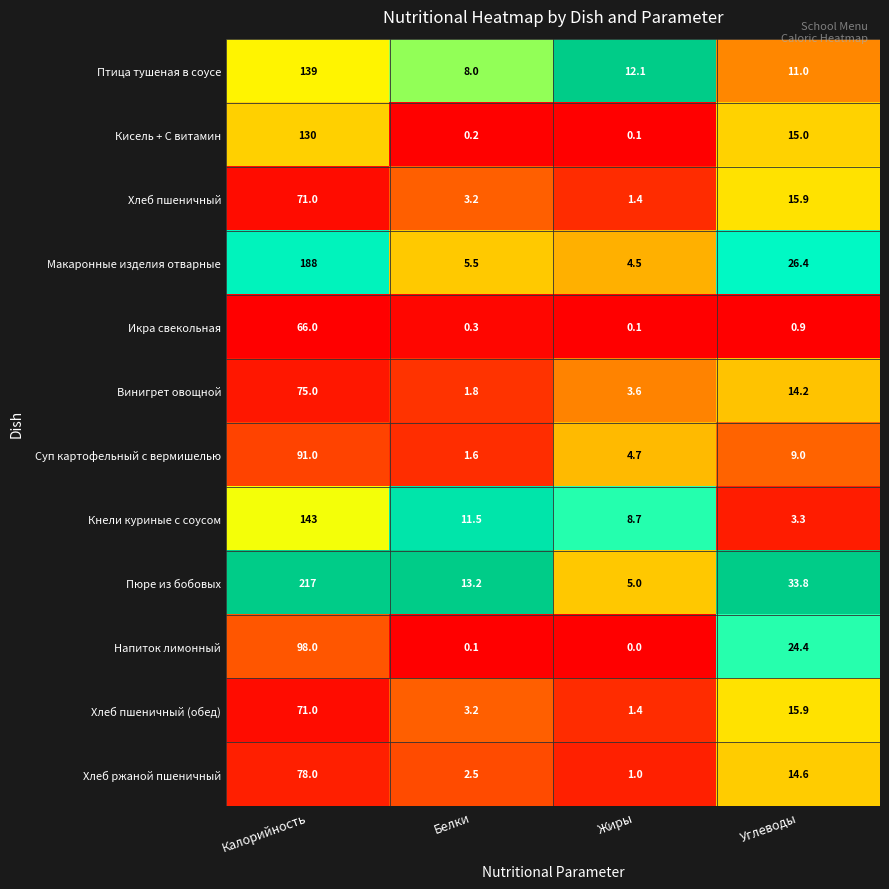

Where is Хлеб пшеничный nearest to the value 36?

Углеводы